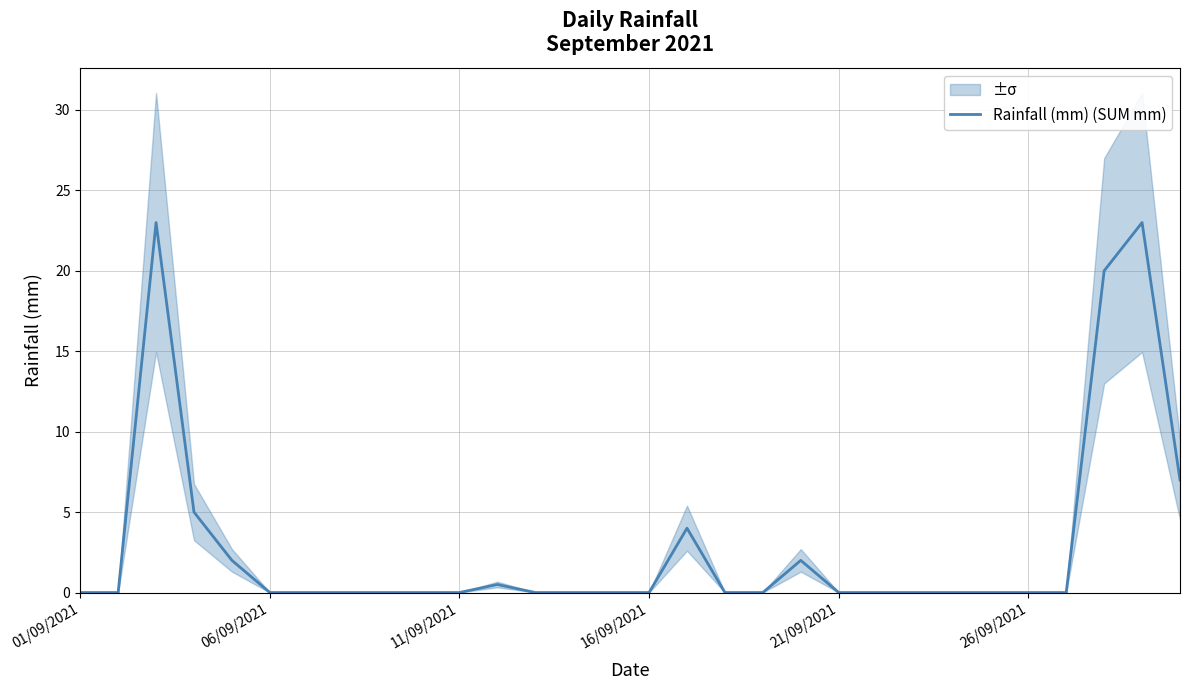

At which category does the chart reach its minimum across all series?

01/09/2021